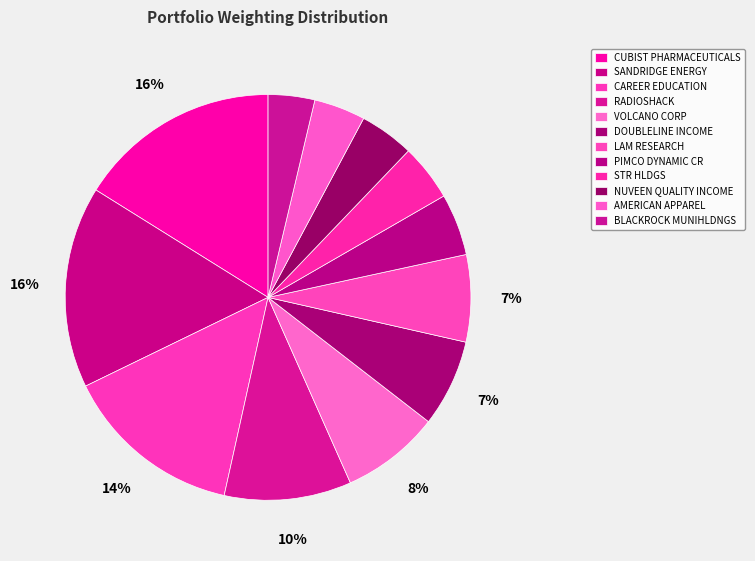

To the nearest percent, what portion does CAREER EDUCATION represent?

14%